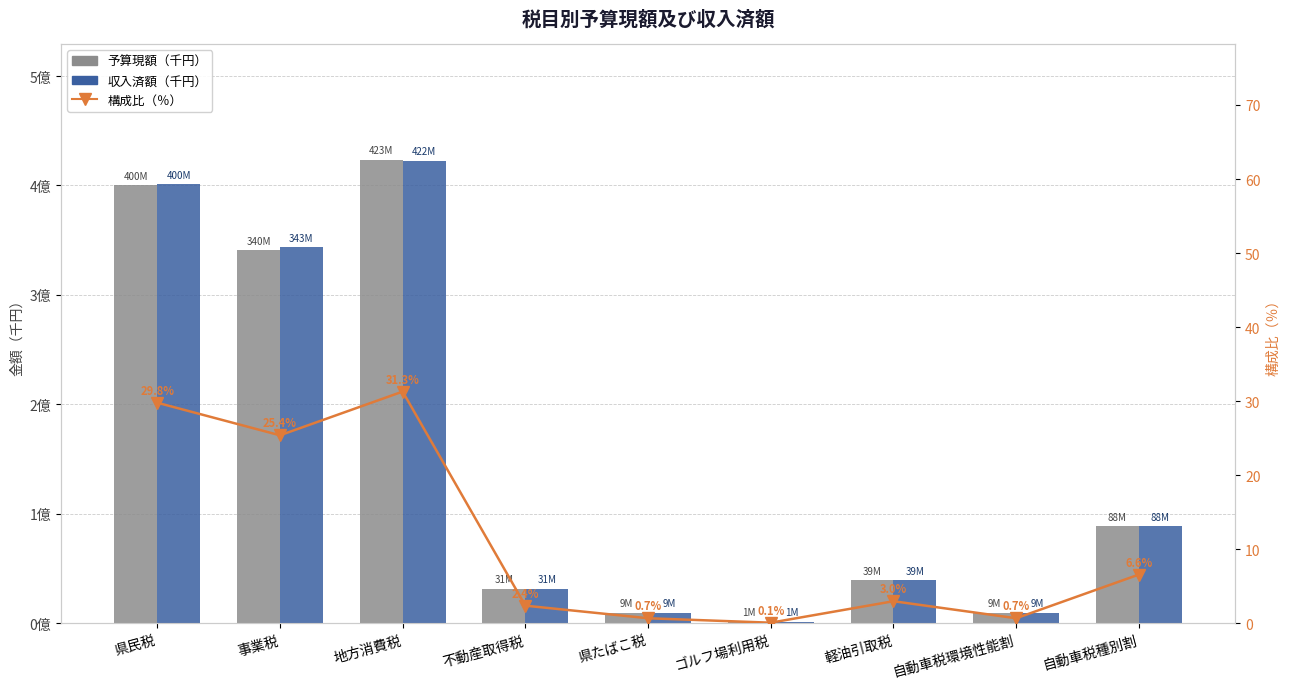

True or false: 収入済額（千円） has a value of 17679794.7 at 自動車税環境性能割.

False